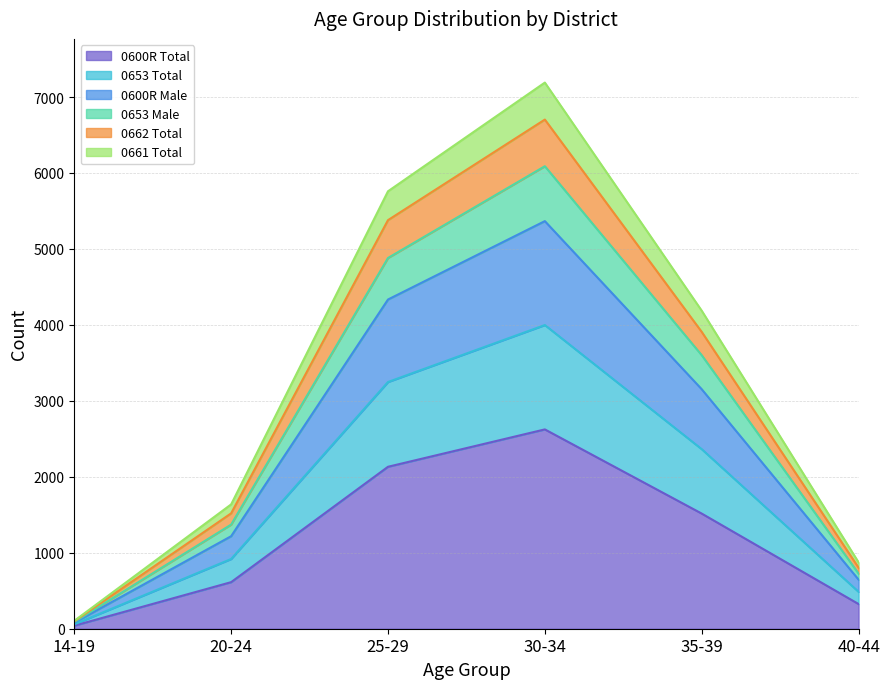

What is the label of the 1st point from the left?

14-19